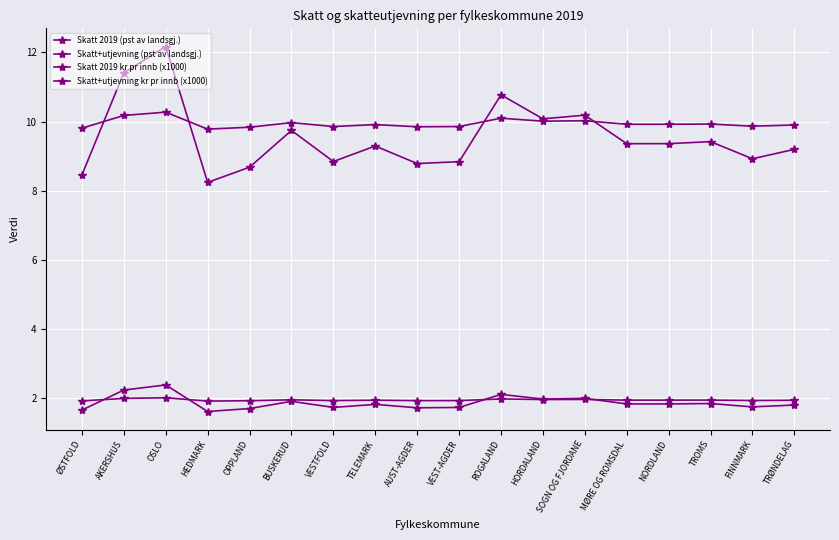

How many categories are shown in the chart?

18